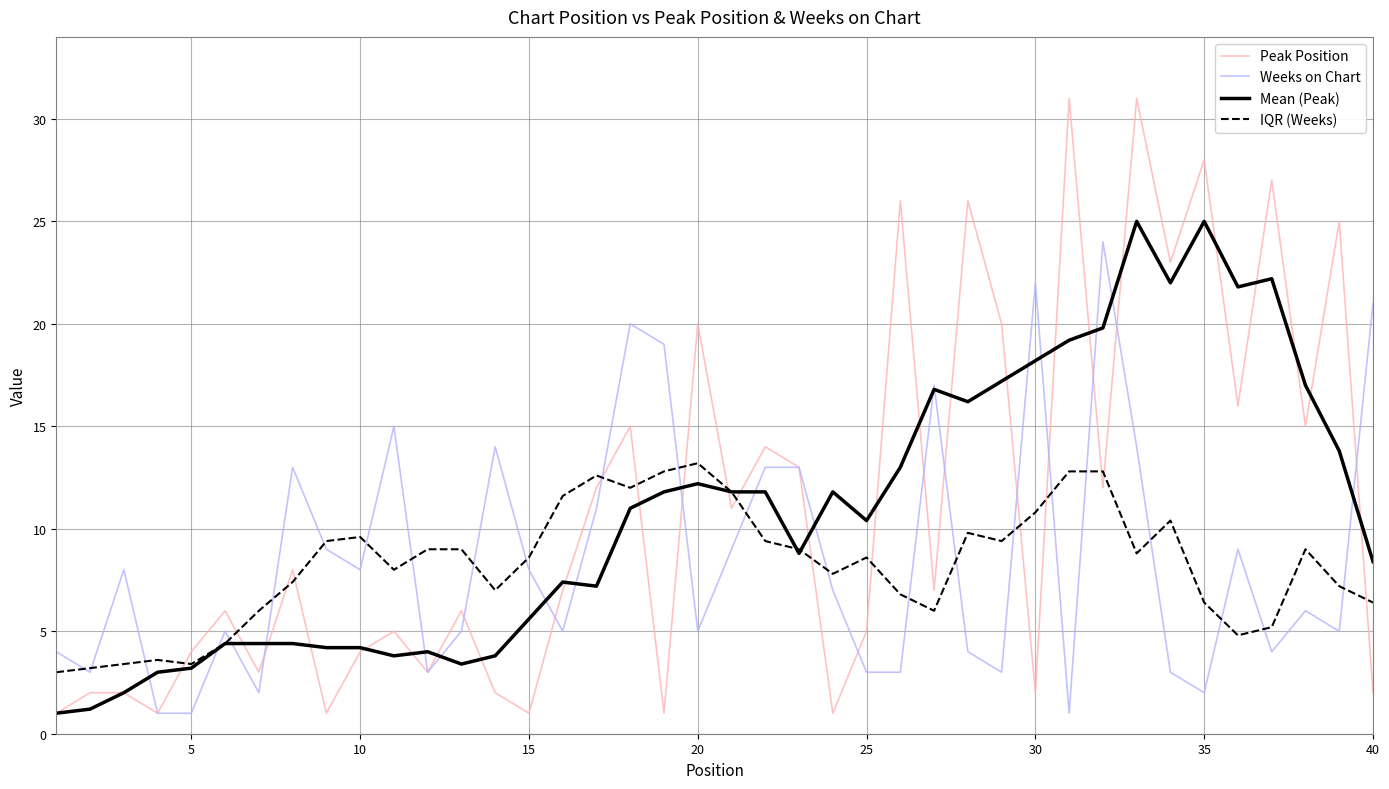

Which series has the widest spread of values?

Peak Position